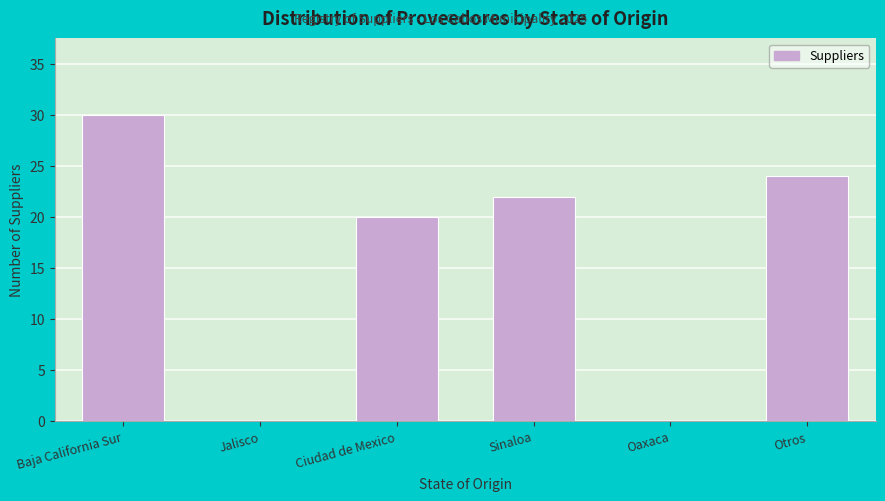

Reading left to right, what are all the values shown in this chart?

Baja California Sur=30	Jalisco=0	Ciudad de Mexico=20	Sinaloa=22	Oaxaca=0	Otros=24